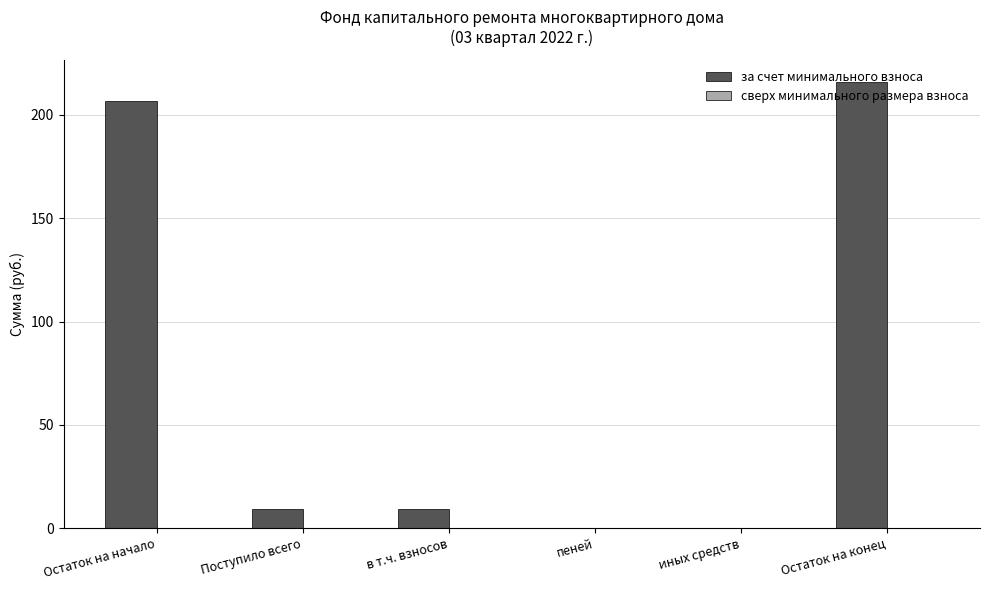

What is the sum of the values at Остаток на начало and Остаток на конец?

422.6